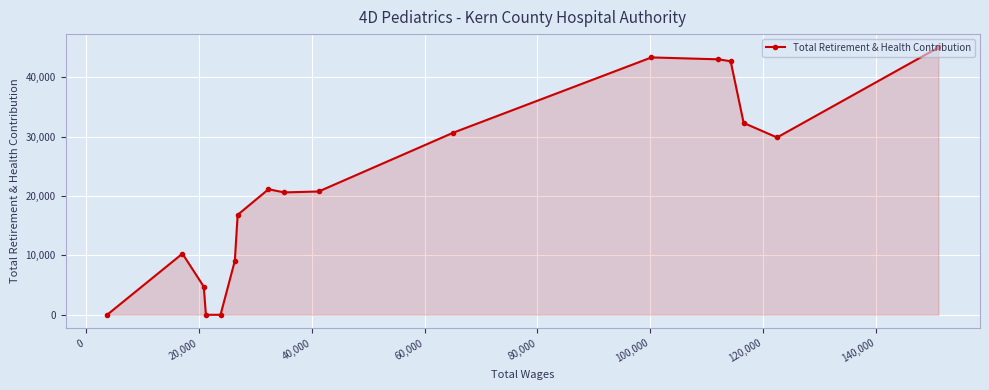

How many values are above zero?

14